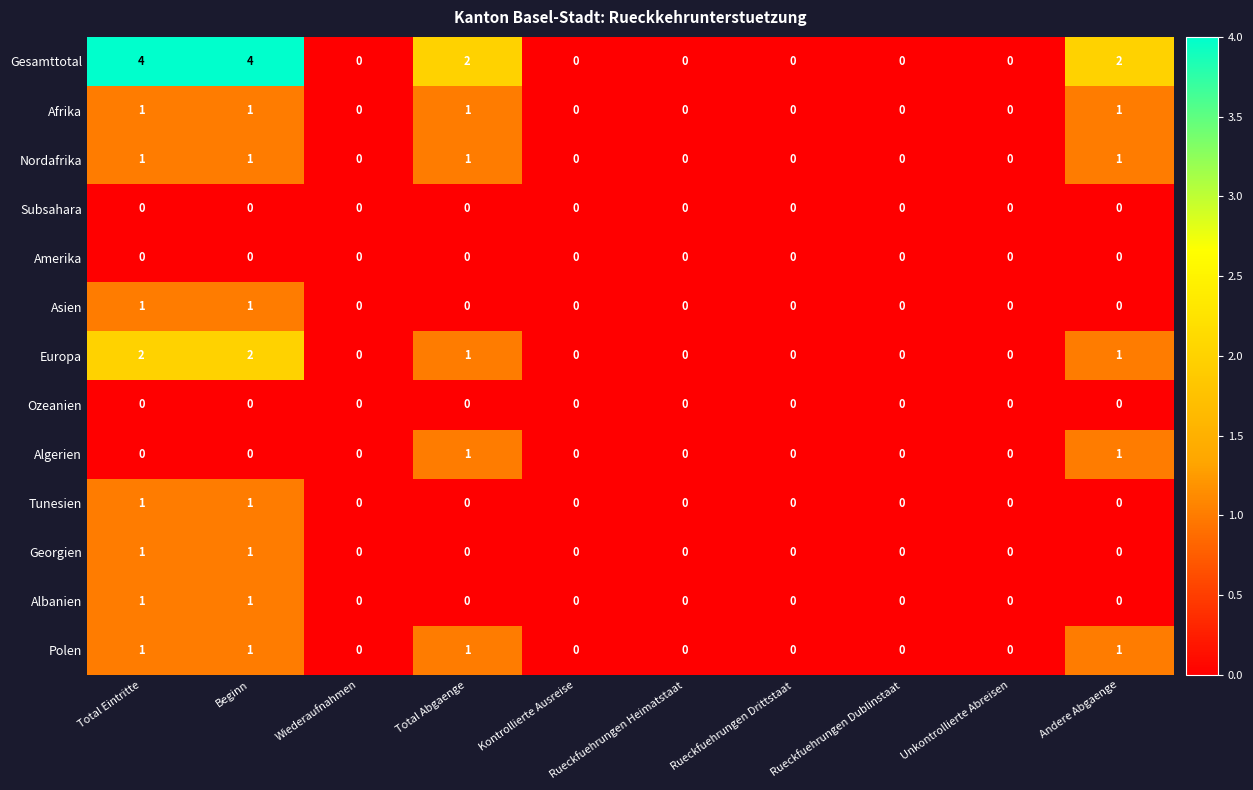

How many Nordafrika values are between 0 and 1?

10